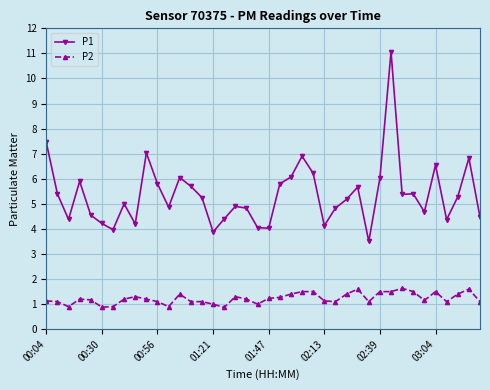

At how many categories does at least one series exceed 3?

40